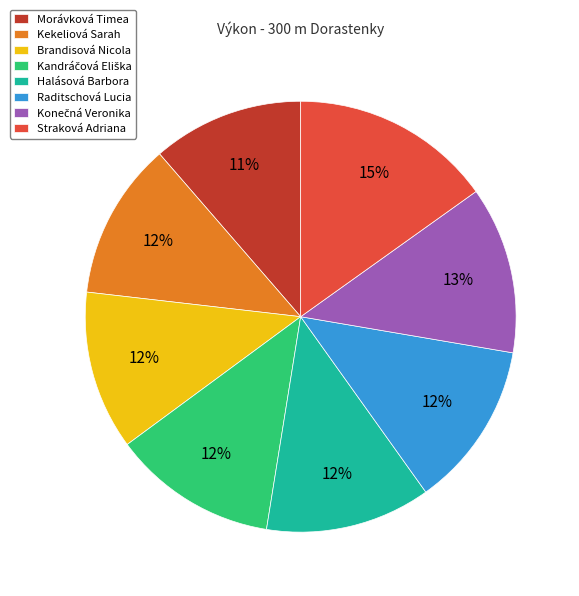

How many segments does this pie chart have?

8